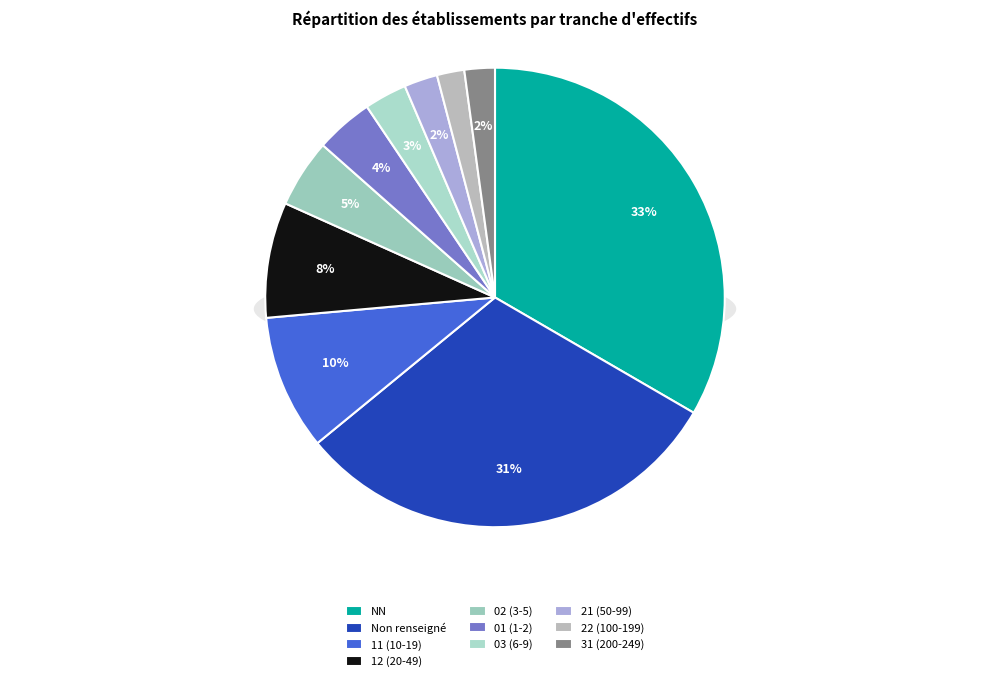

Is  the majority of the pie?

No